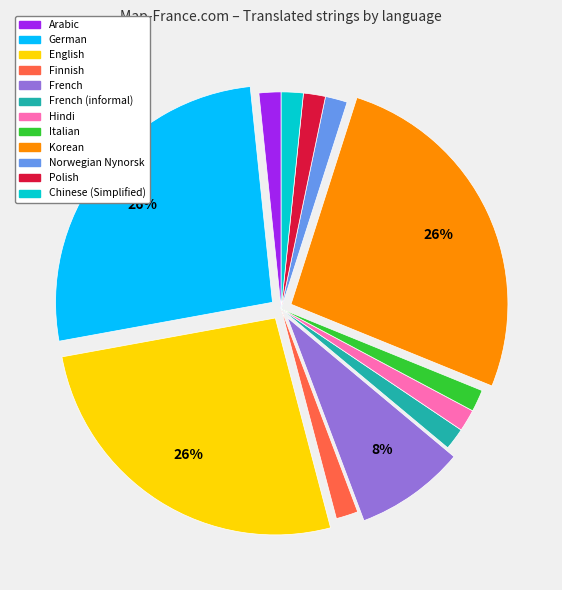

Is there any slice that represents more than half of the pie?

No